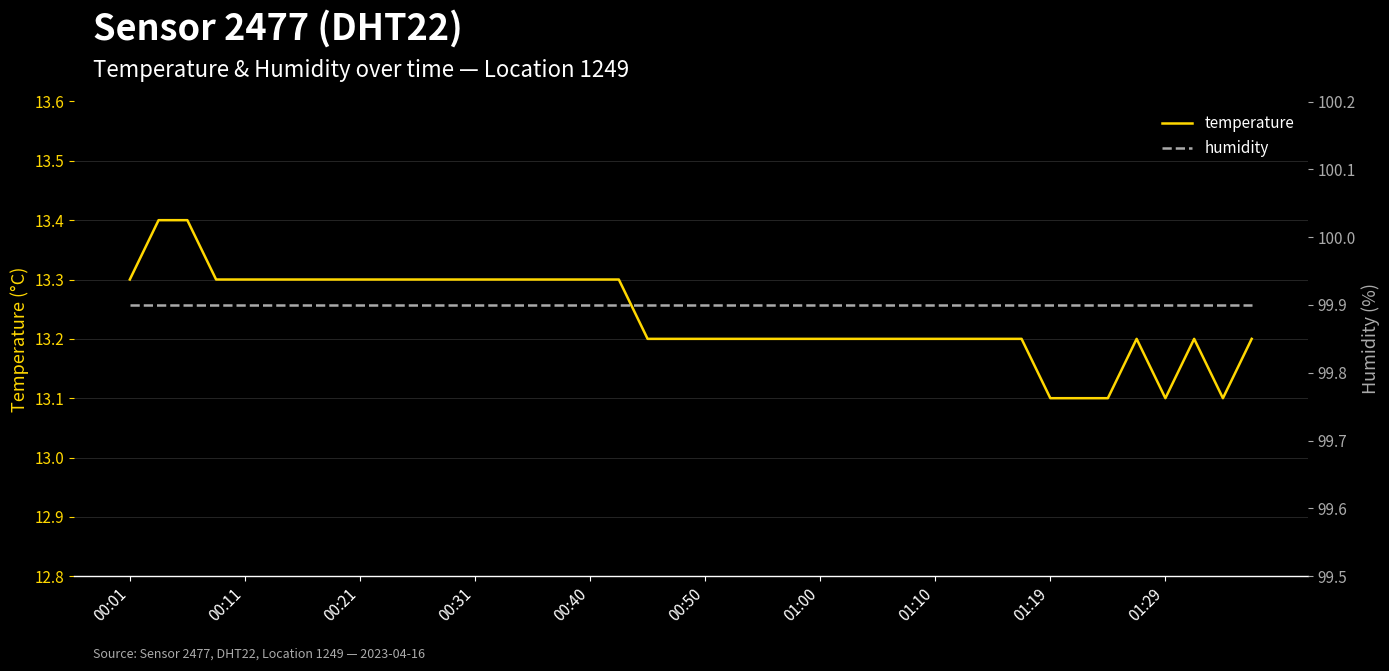

What are all the series names shown in the legend?

temperature, humidity